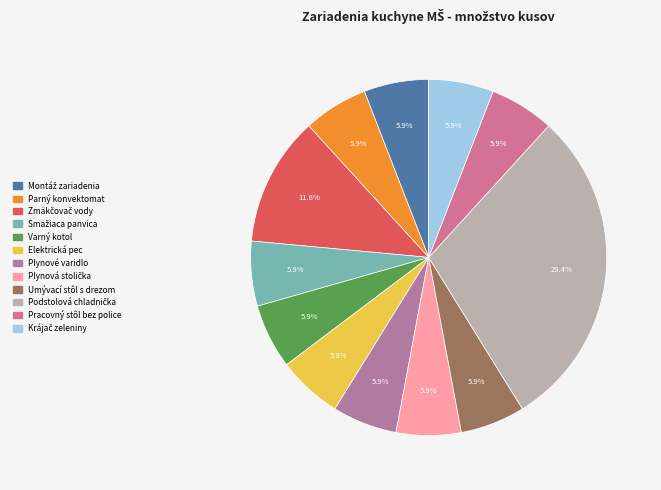

Is it true that Elektrická pec is 1% of the pie?

False